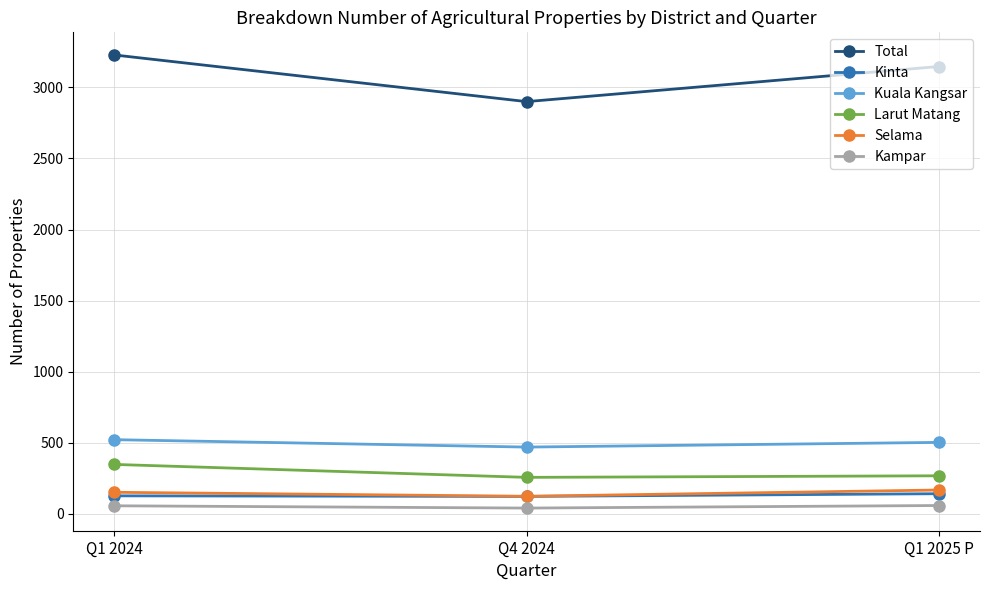

At which category does the chart reach its peak across all series?

Q1 2024